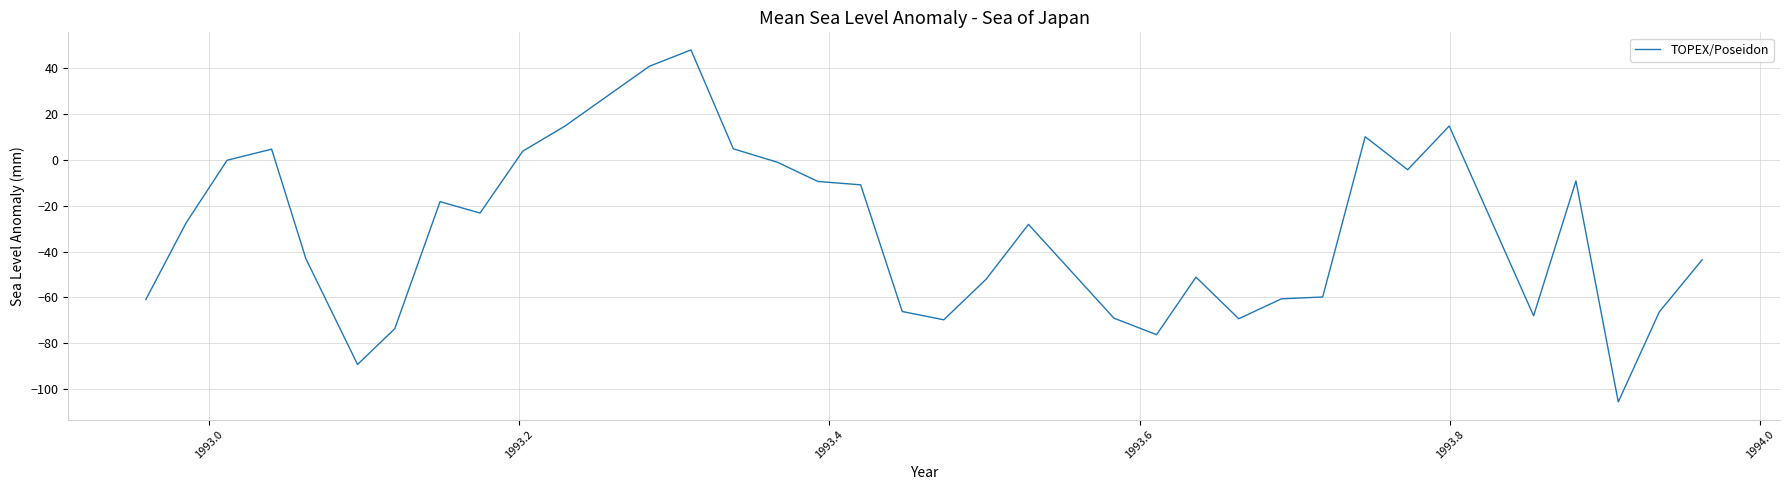

What is the smallest value displayed?

-105.6